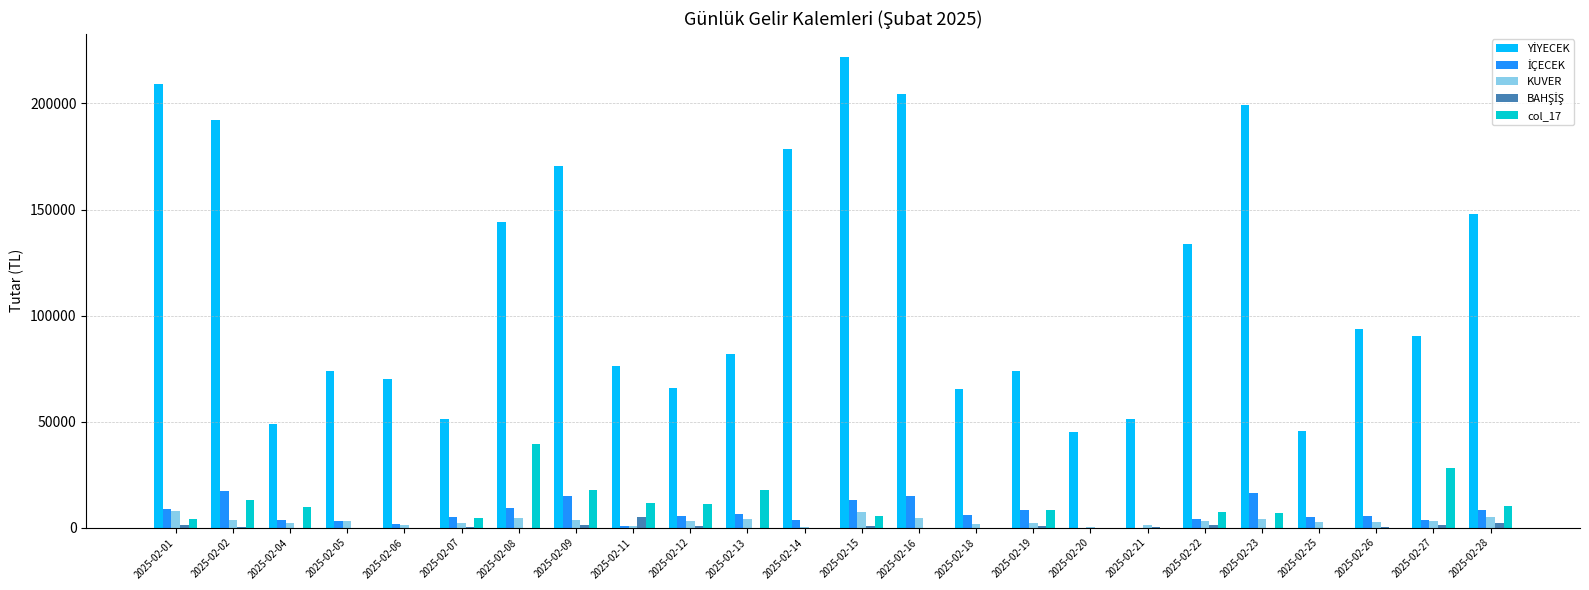

Which category has the highest value in the col_17 series?

2025-02-08